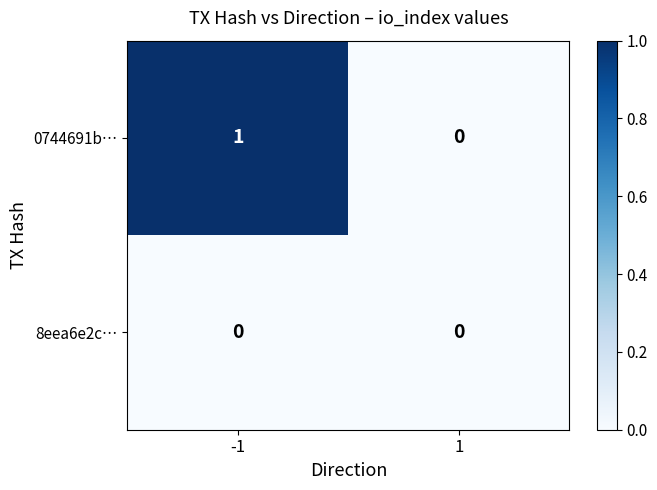

List the series in order of their overall mean, highest first.

0744691b…, 8eea6e2c…